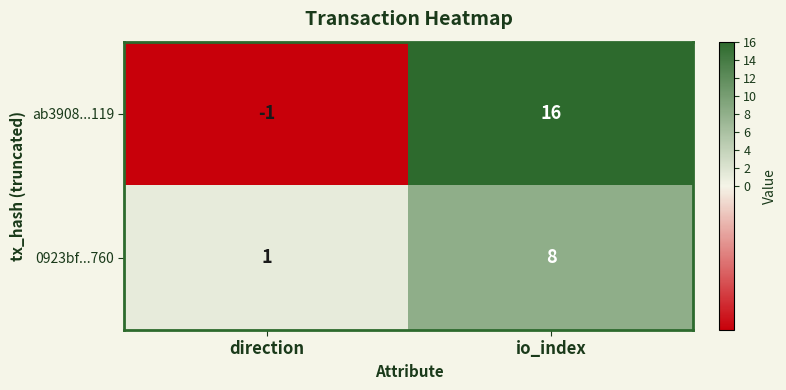

Rank the series by their maximum value, from lowest to highest.

0923bf...760, ab3908...119